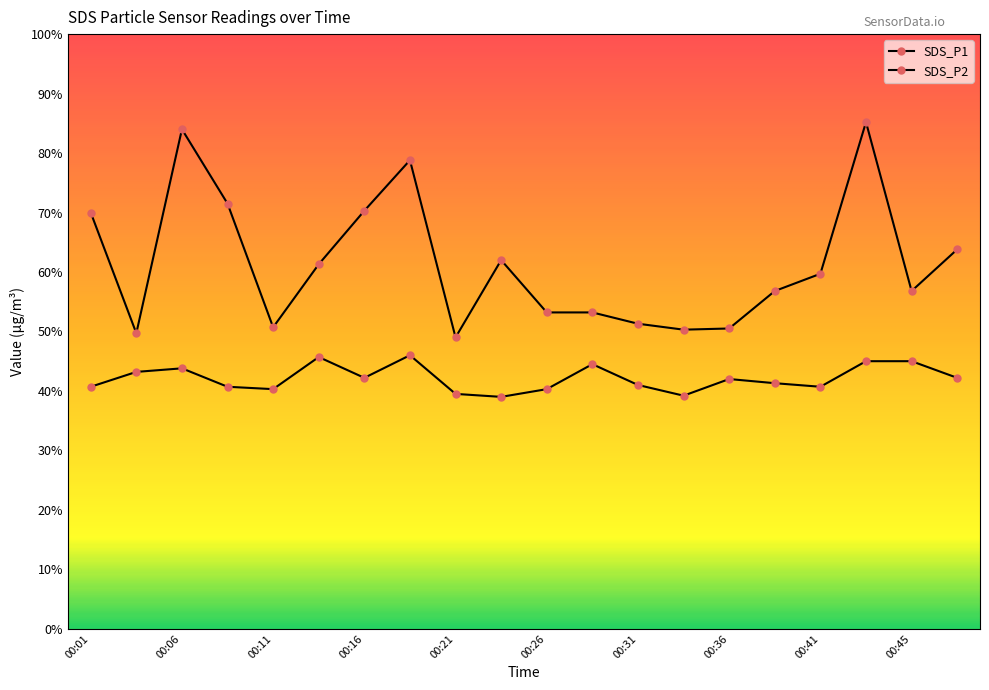

Does the chart have visible grid lines?

No